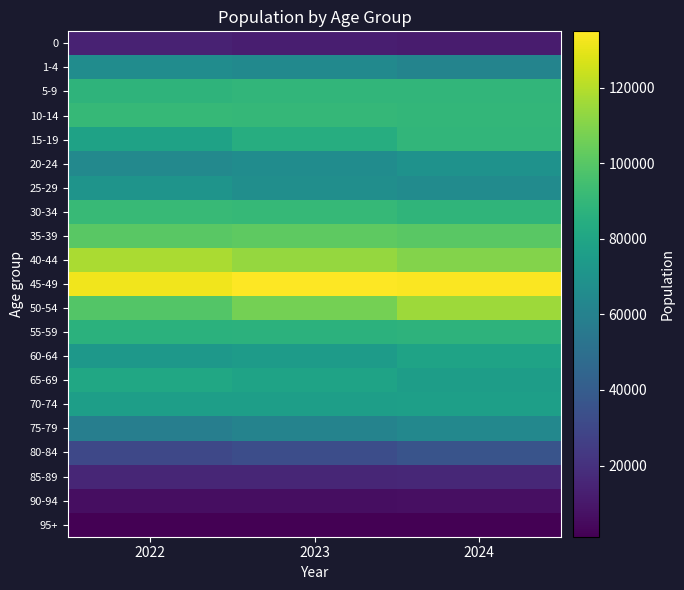

How many series are shown in this chart?

21